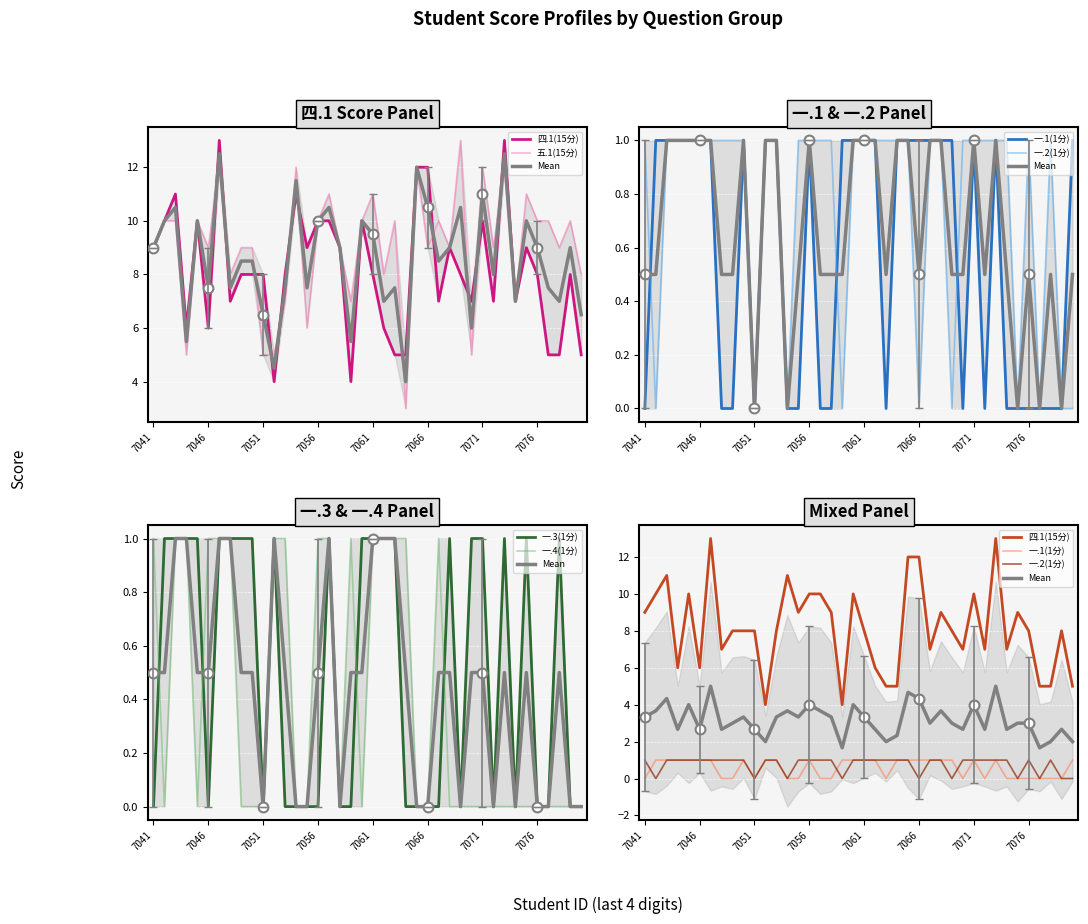

Which series reaches the minimum Y coordinate?

一.1(1分)